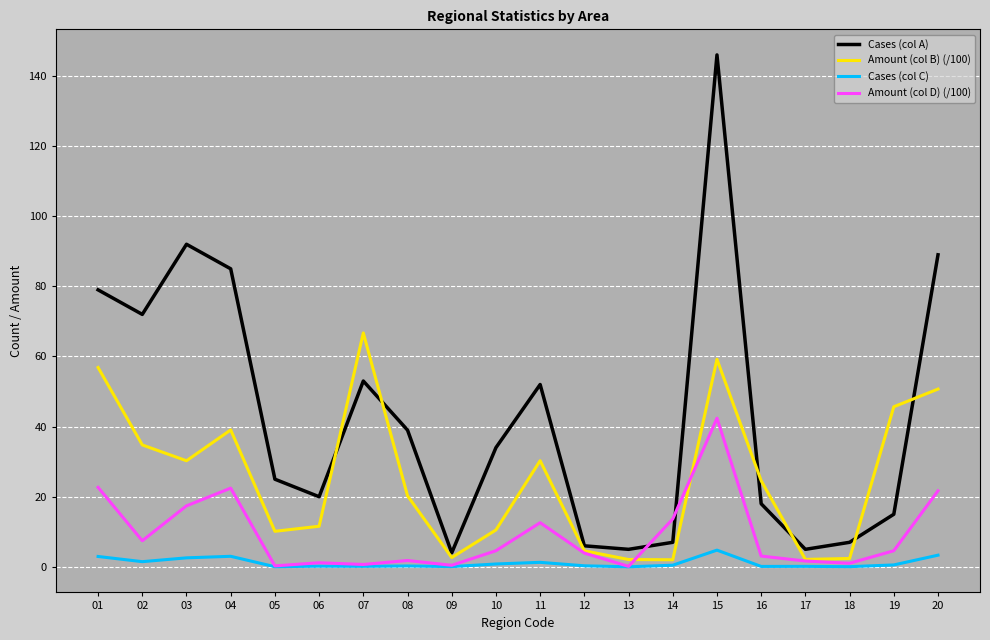

What is the sum of the Cases (col C) values at 04 and 20?

6.3